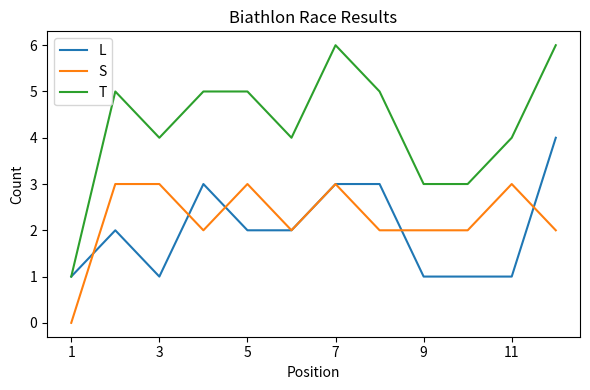

Which series has the largest total across all categories?

T